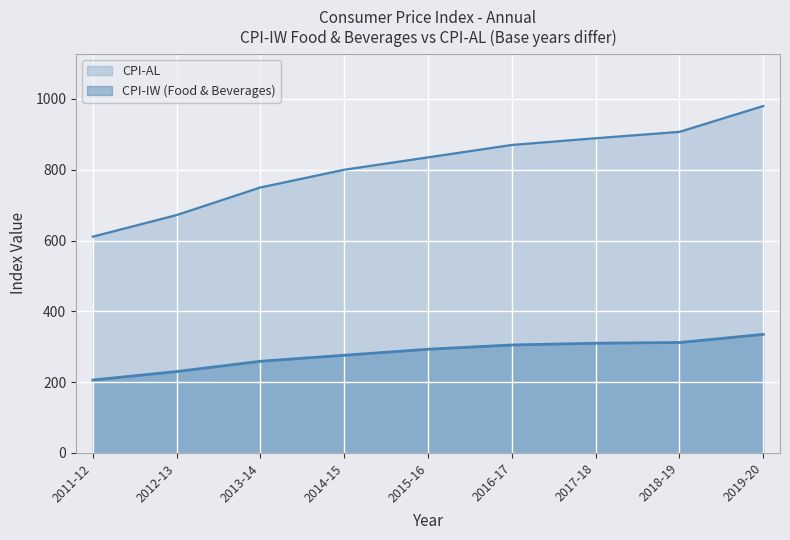

What are all the series names shown in the legend?

CPI-IW (Food & Beverages), CPI-AL